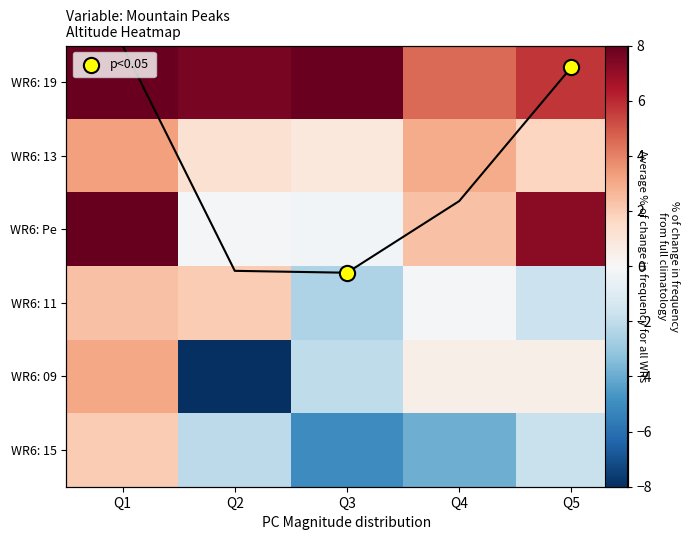

List the series in order of their peak value, lowest first.

WR6: 15, WR6: 11, WR6: 09, WR6: 13, WR6: 19, WR6: Pe